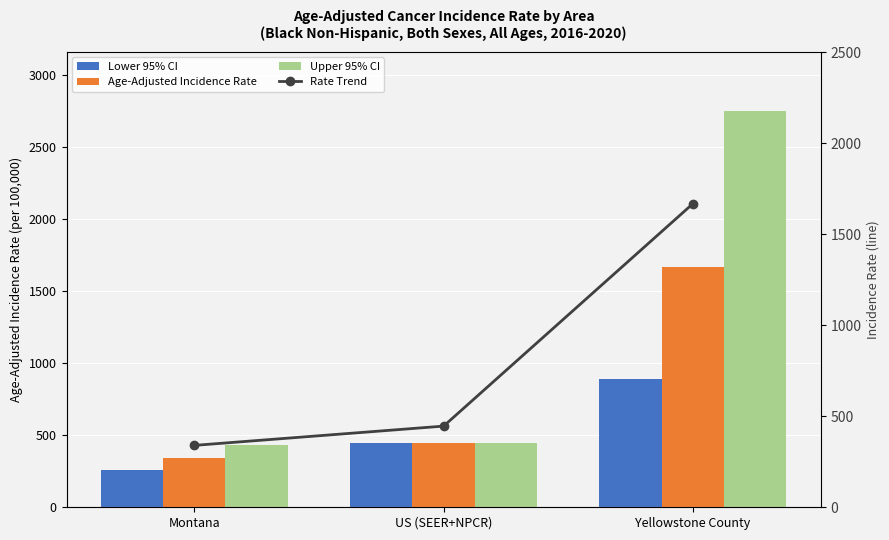

What is the label of the 2nd bar from the left?

US (SEER+NPCR)